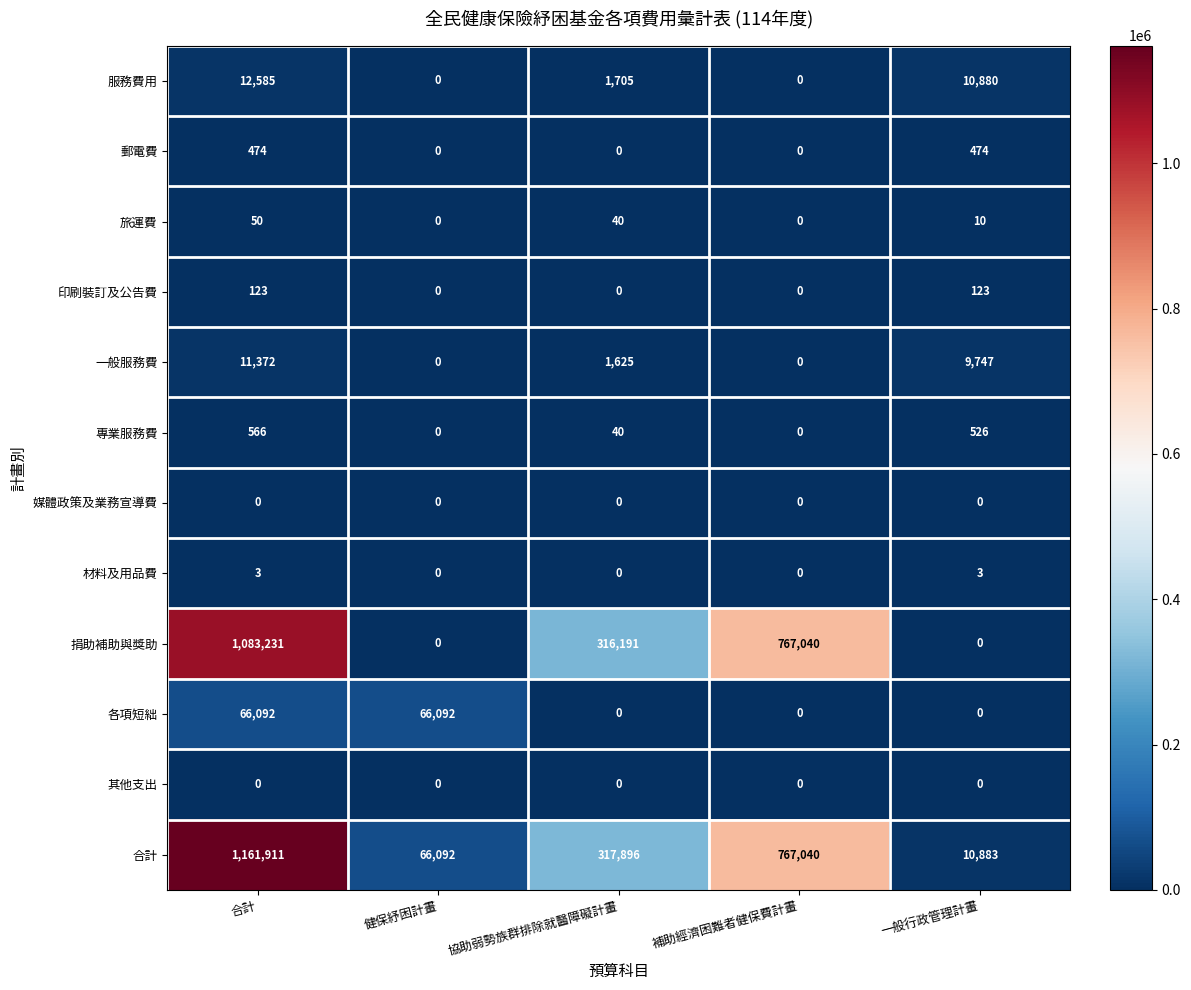

What is the average value of the 專業服務費 series?

226